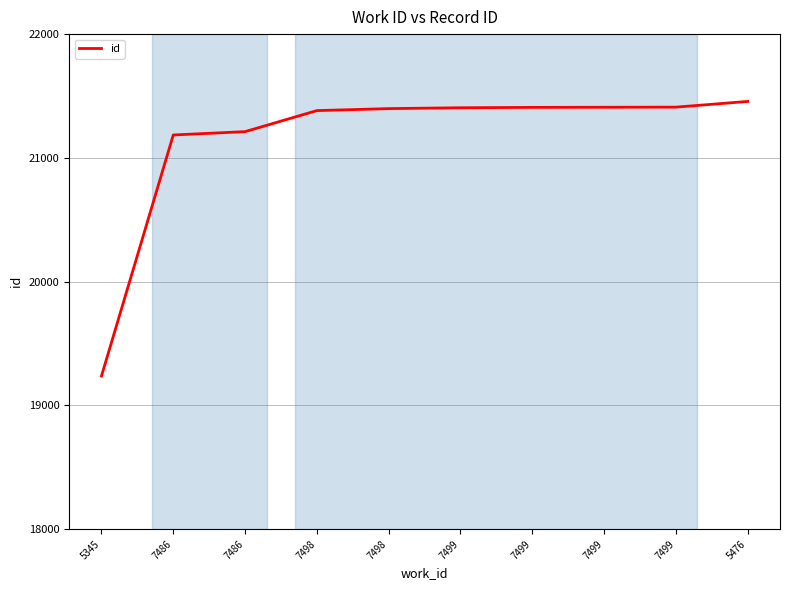

How many lines are shown in the chart?

1